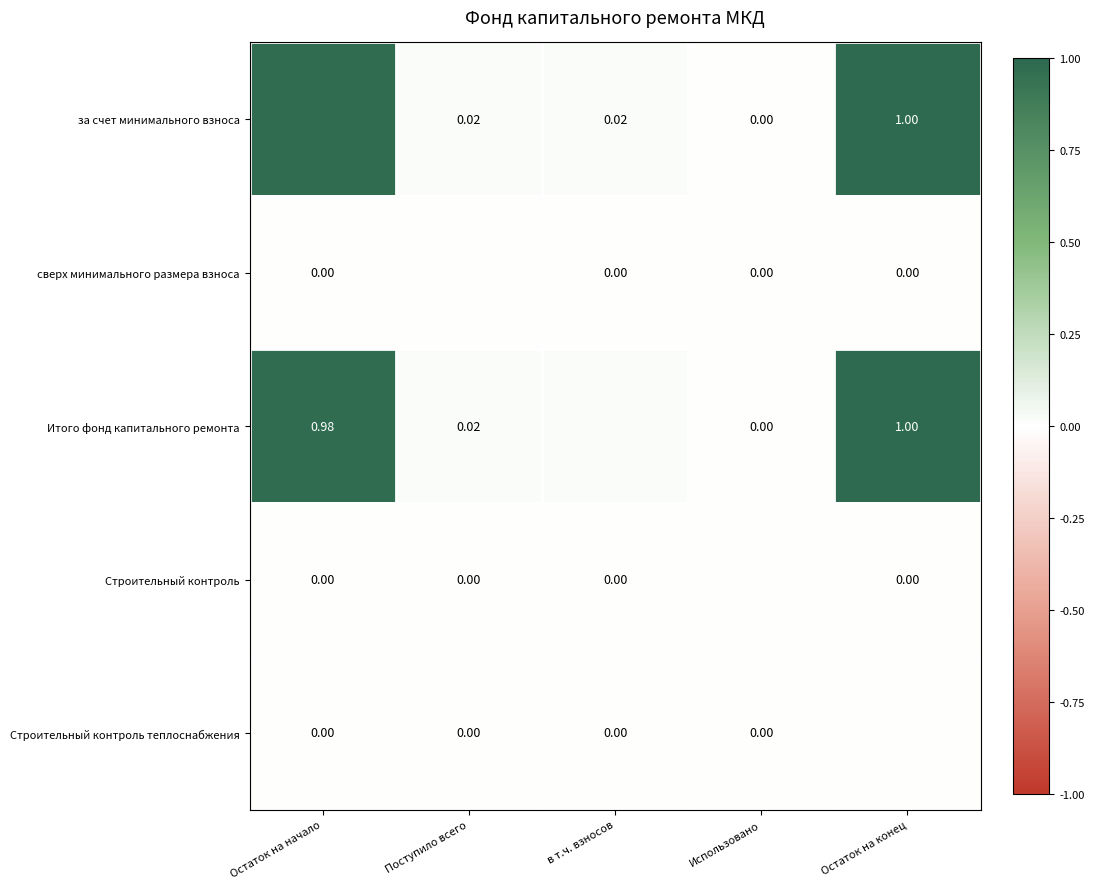

What is the difference between the highest and lowest values at Остаток на начало?

1.0